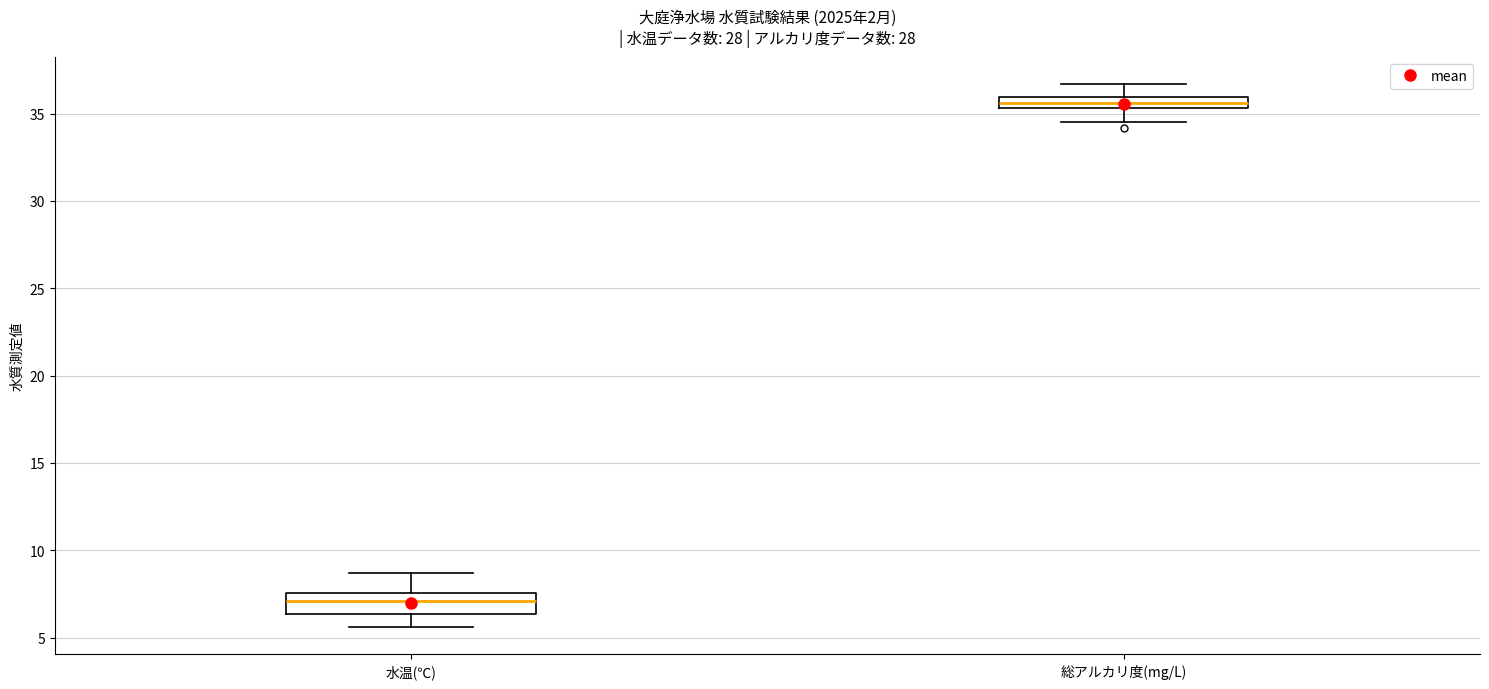

Where does the lower whisker of the box for 水温(℃) end on the y-axis? The values are not printed on the chart, so give them approximately, as read against the axis.

5.5